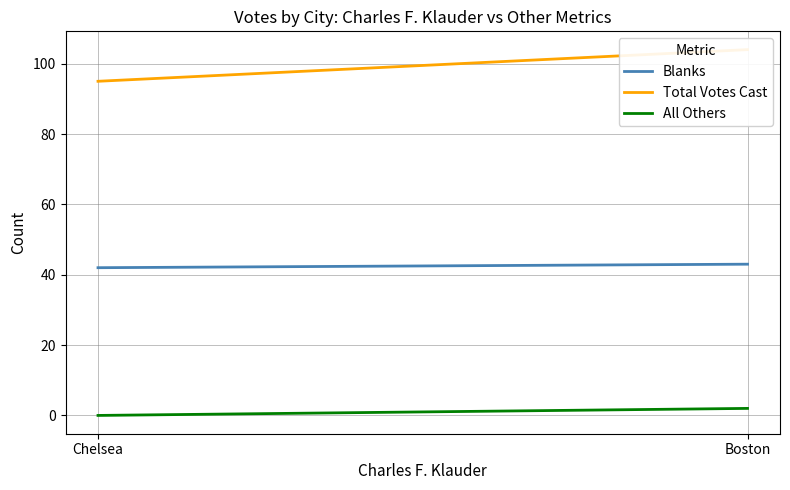

Rank the series at Chelsea from highest to lowest value.

Total Votes Cast, Blanks, All Others